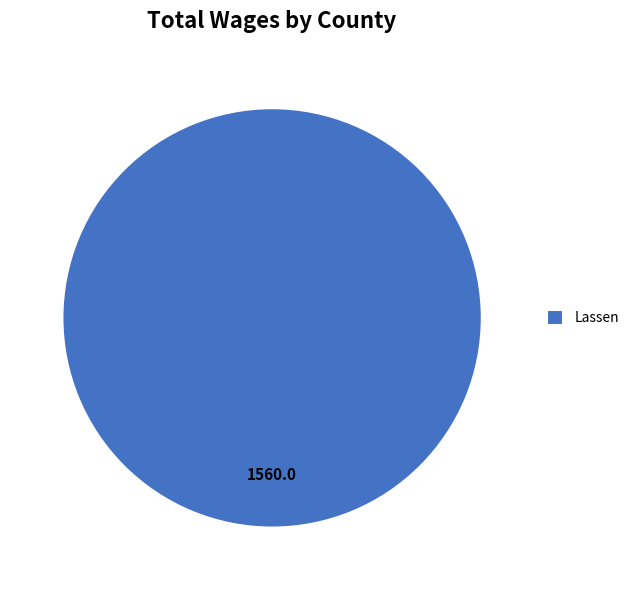

Which slice represents more than half of the pie?

Lassen